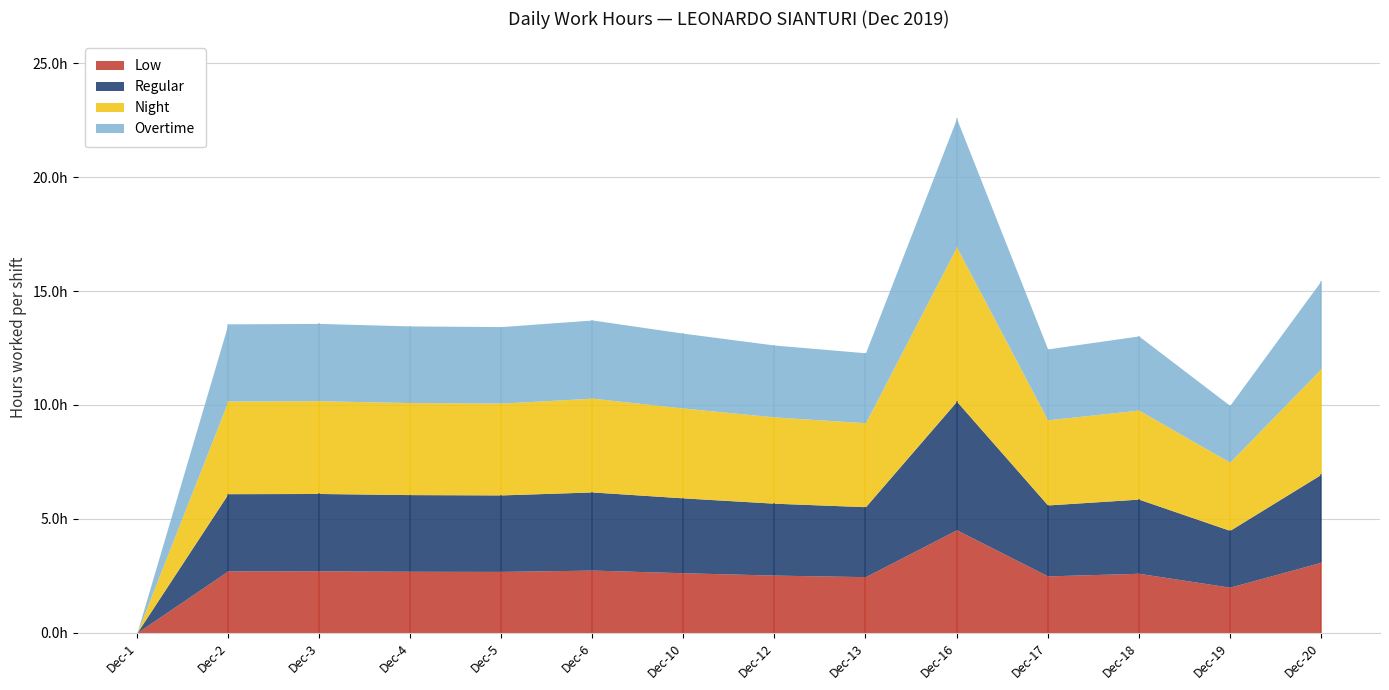

What is the value of the 14th point from the left?

15.4